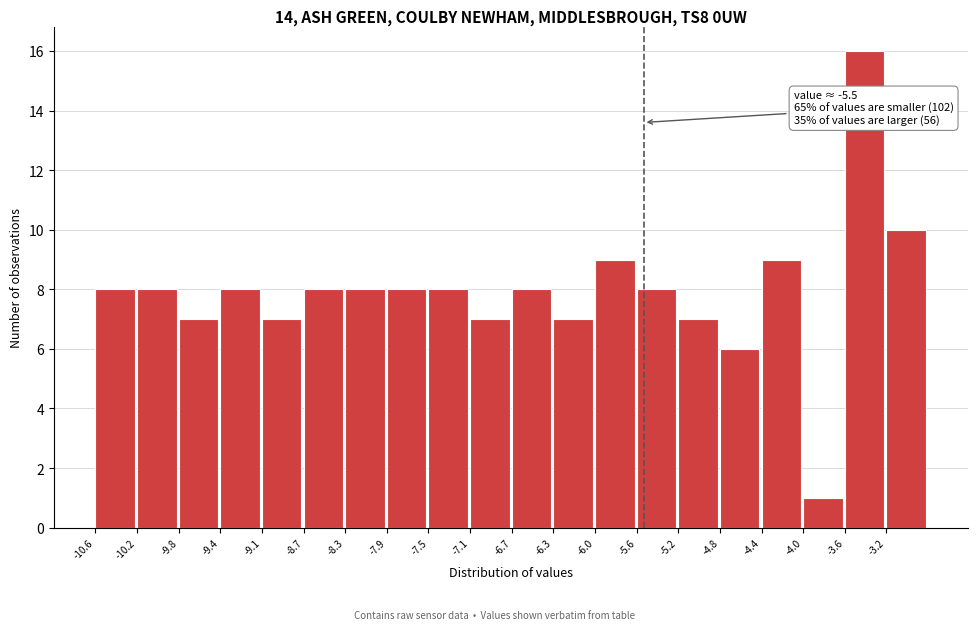

Over which range of the x-axis is the bar tallest?

-3.65 to -3.25